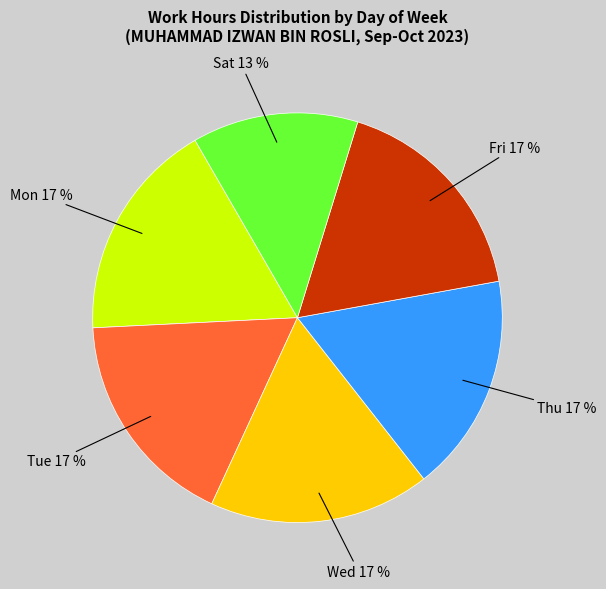

Is there any slice that represents more than half of the pie?

No